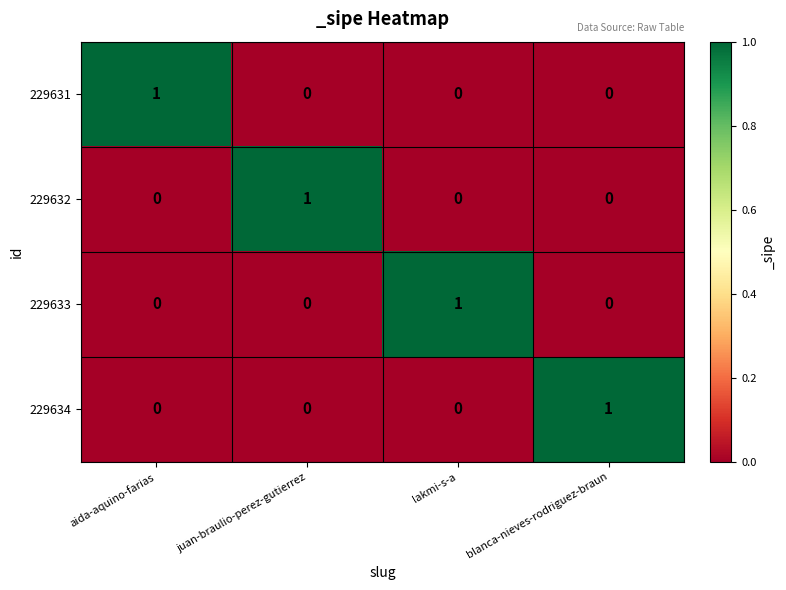

At which label does 229632 reach its peak?

juan-braulio-perez-gutierrez